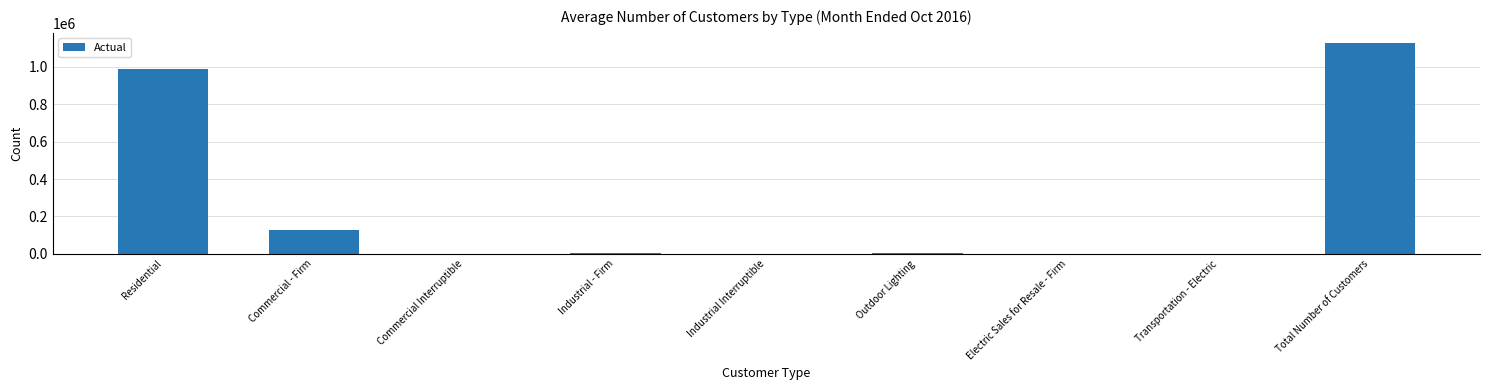

Where is the data nearest to the value 562669?

Residential